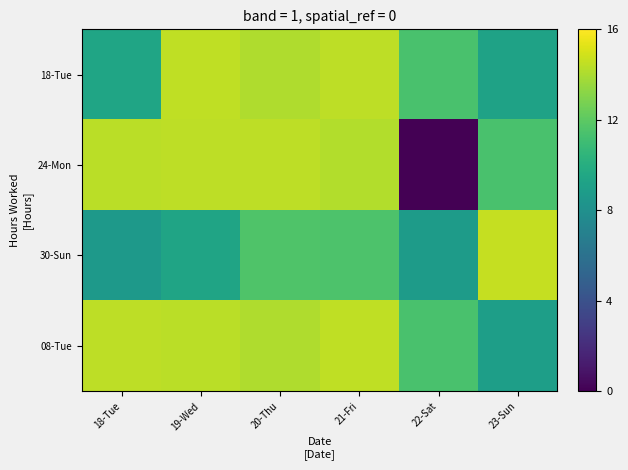

Reading left to right, transcribe all the data shown in this chart.

18-Tue: 18-Tue=9.4	19-Wed=14.5	20-Thu=14.1	21-Fri=14.4	22-Sat=11.4	23-Sun=9.2
24-Mon: 18-Tue=14.4	19-Wed=14.4	20-Thu=14.4	21-Fri=14.2	22-Sat=0.0	23-Sun=11.4
30-Sun: 18-Tue=8.6	19-Wed=9.3	20-Thu=11.6	21-Fri=11.5	22-Sat=8.8	23-Sun=14.6
08-Tue: 18-Tue=14.4	19-Wed=14.3	20-Thu=14.1	21-Fri=14.5	22-Sat=11.4	23-Sun=9.0